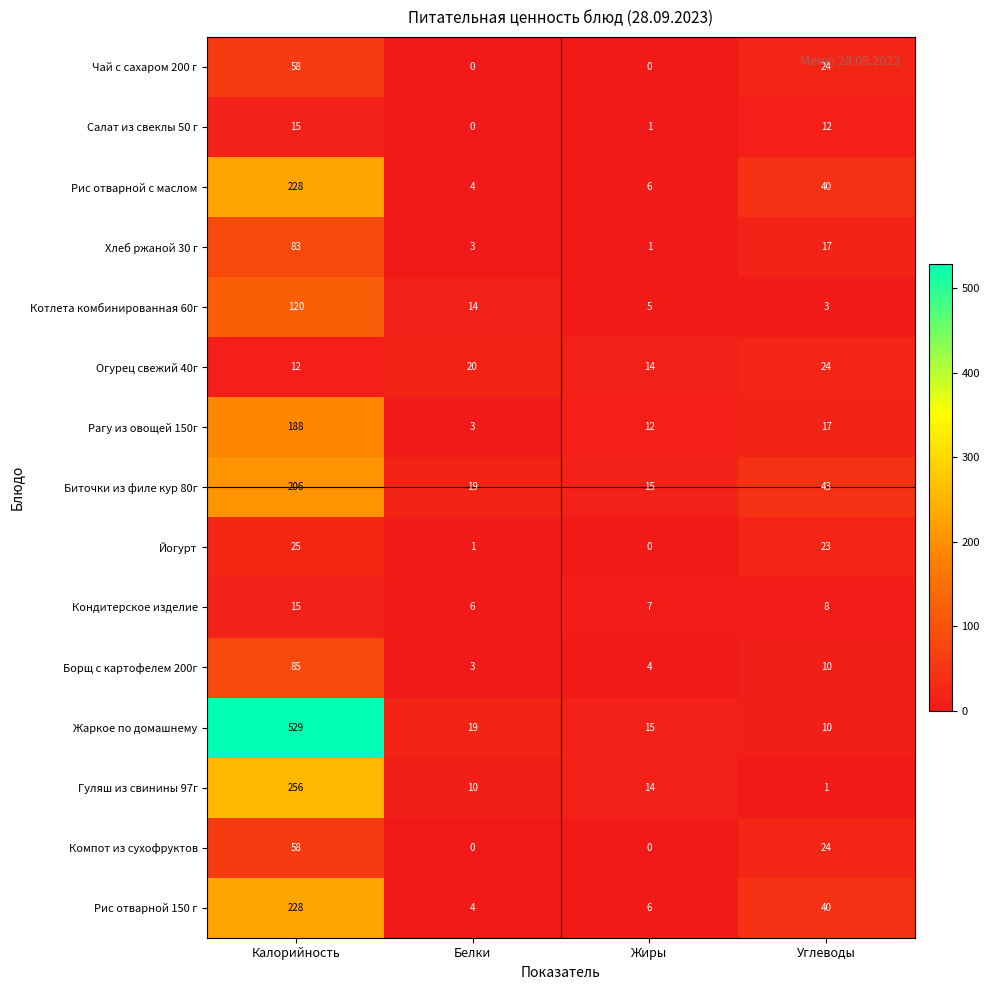

Which series changed the most between Калорийность and Жиры?

Жаркое по домашнему